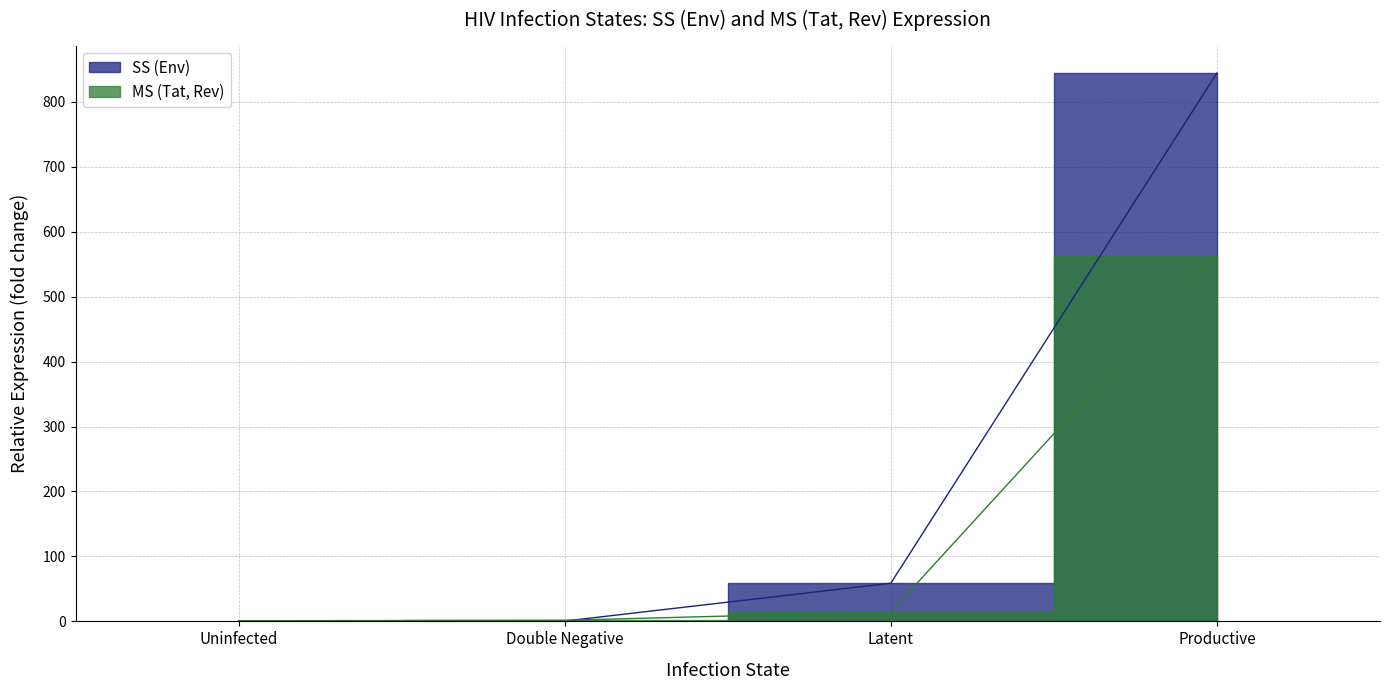

The MS (Tat, Rev) series shows 563.1 at Productive. True or false?

True